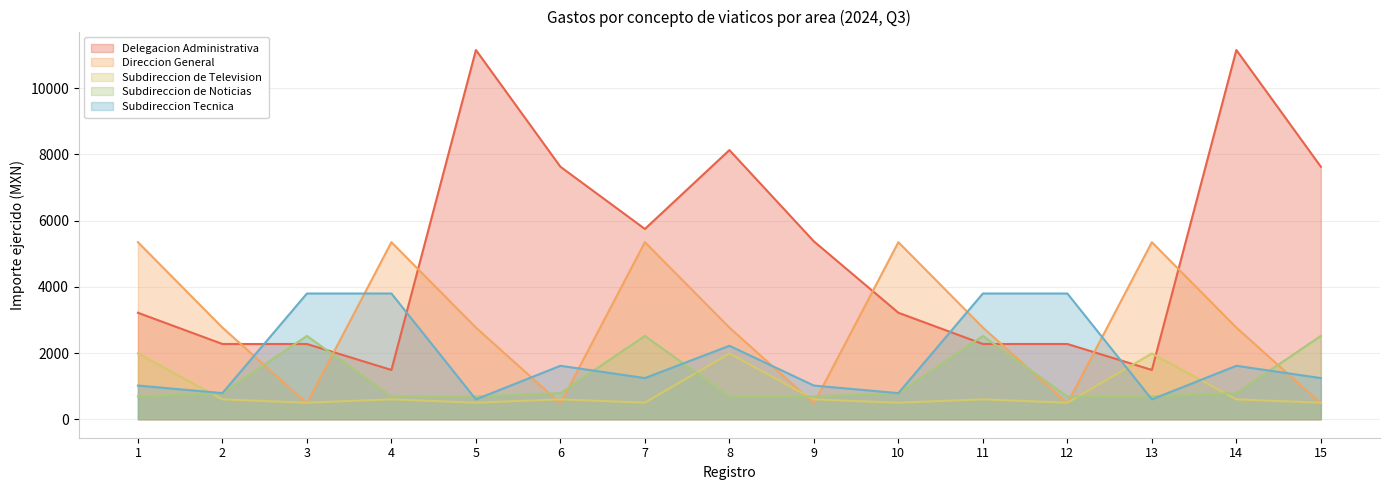

What is the value of the Delegacion Administrativa point at the 15th from the left?

7630.0